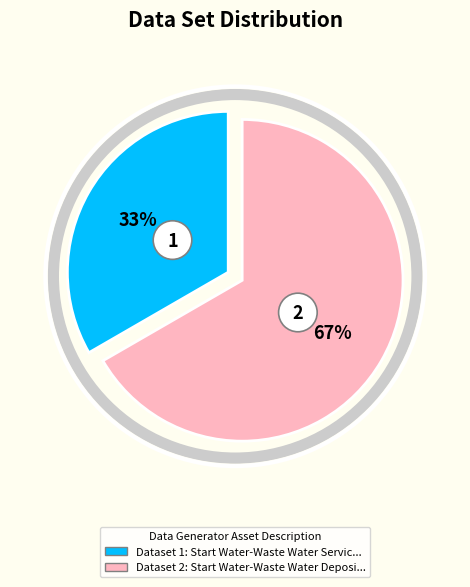

The Start Water-Waste Water Deposit Service slice represents 54% of the pie. True or false?

False